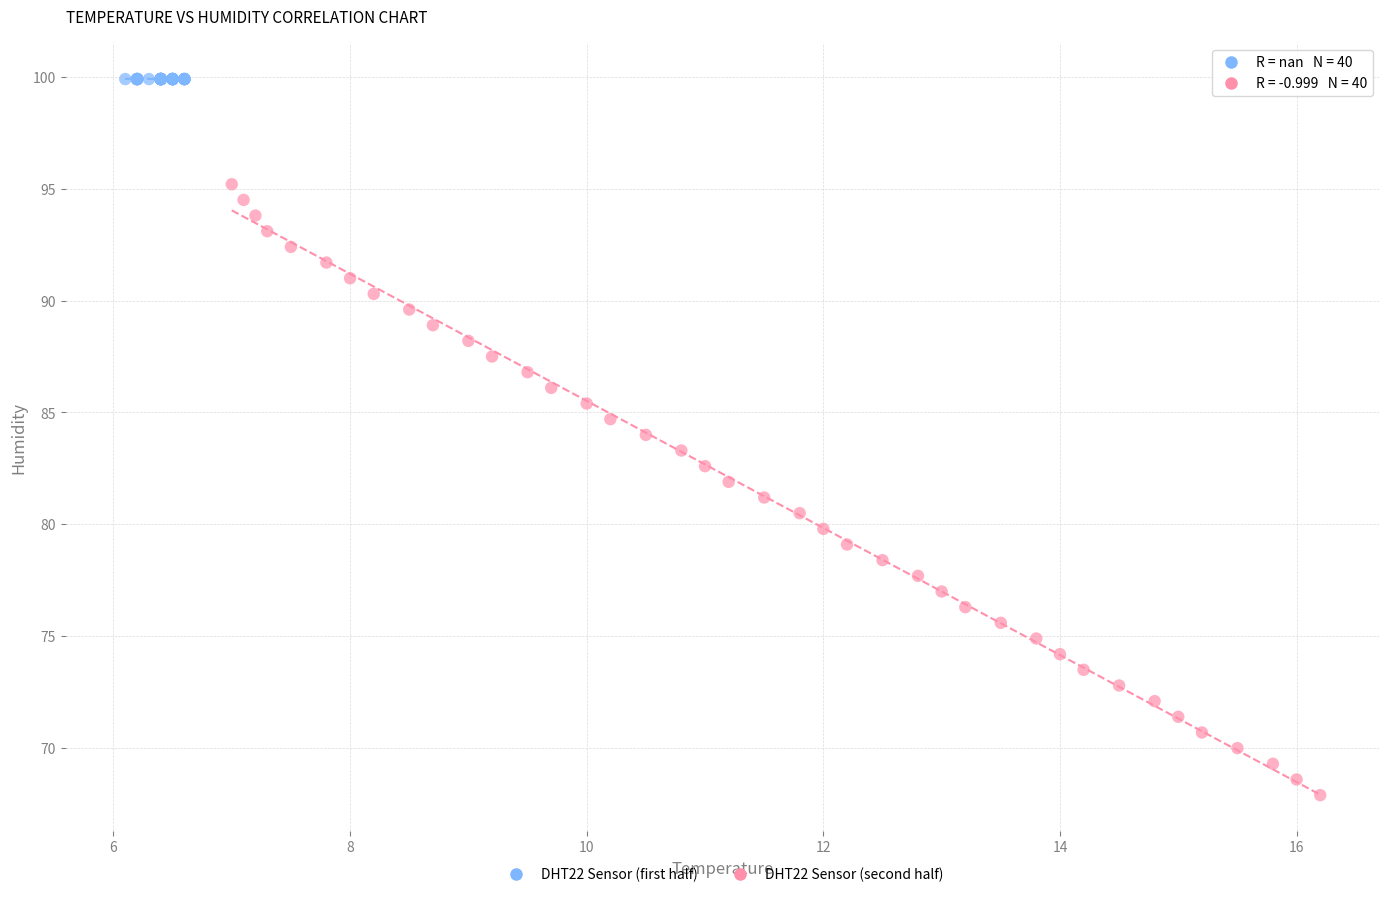

Which series reaches the minimum Y coordinate?

DHT22 Sensor (second half)